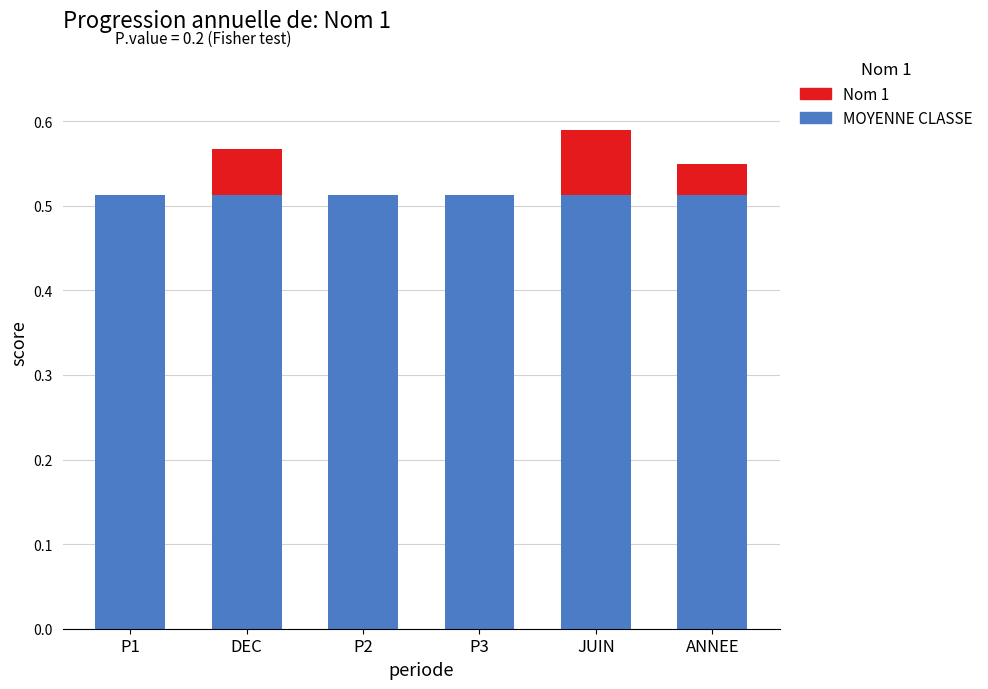

What is the sum of the MOYENNE CLASSE values at P3 and DEC?

1.0